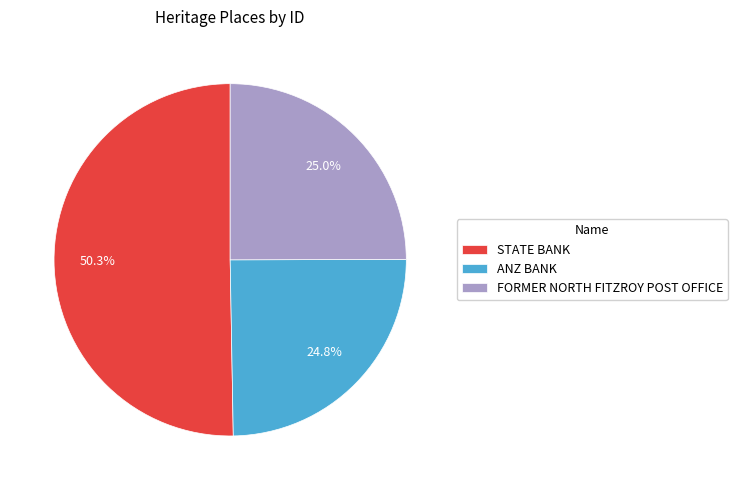

To the nearest percent, what percentage of the pie is FORMER NORTH FITZROY POST OFFICE?

25%